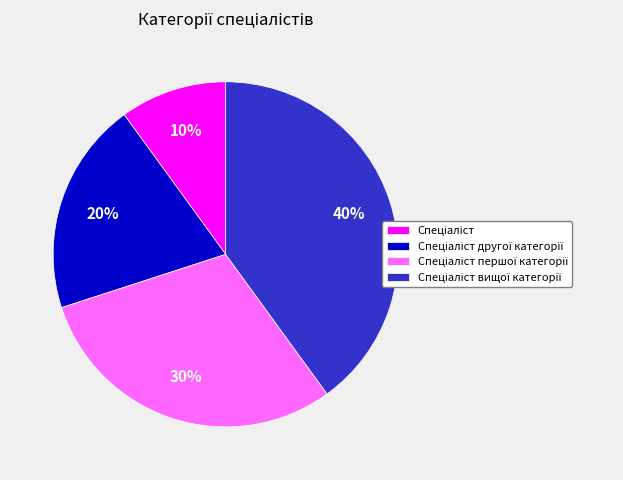

How many segments does this pie chart have?

4